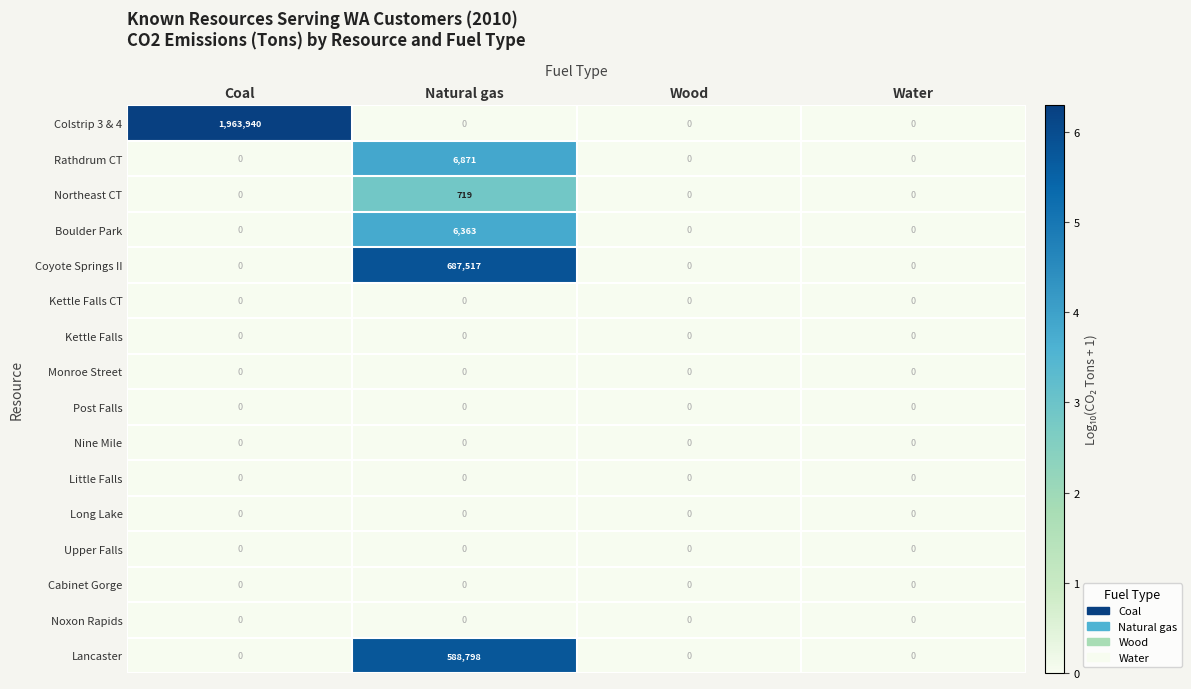

True or false: Rathdrum CT has a value of 0 at Coal.

True